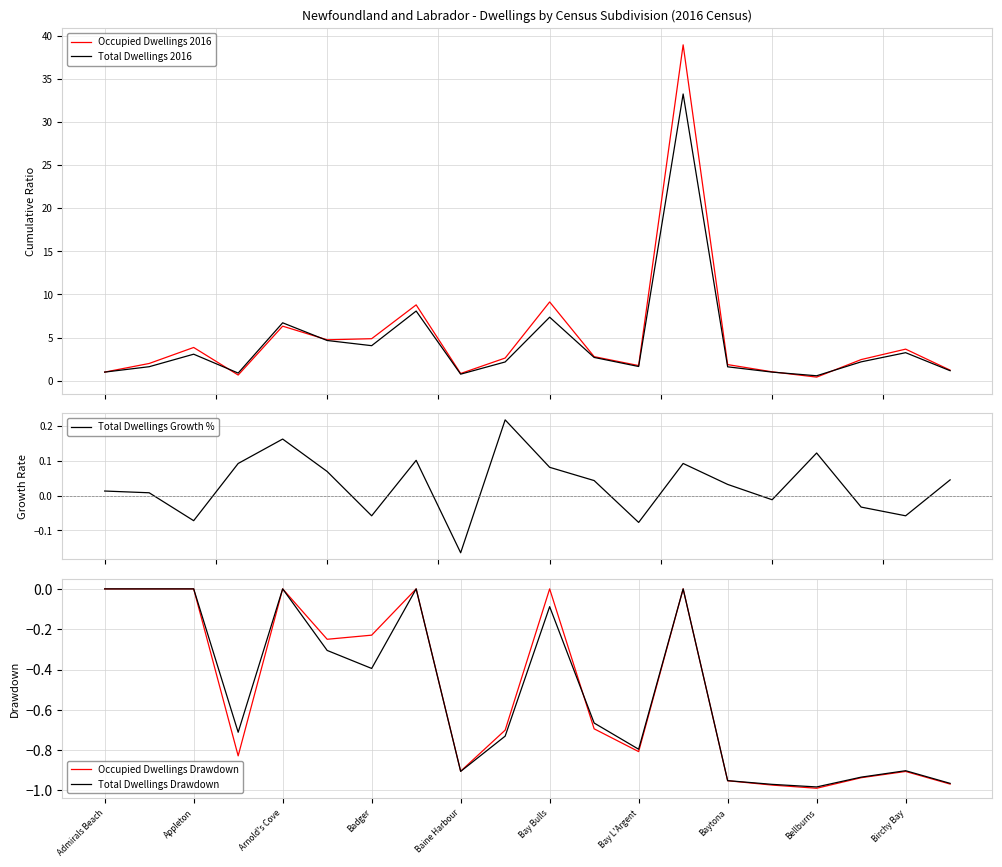

The value of Occupied Dwellings Drawdown at Bellburns is -1.4. True or false?

False